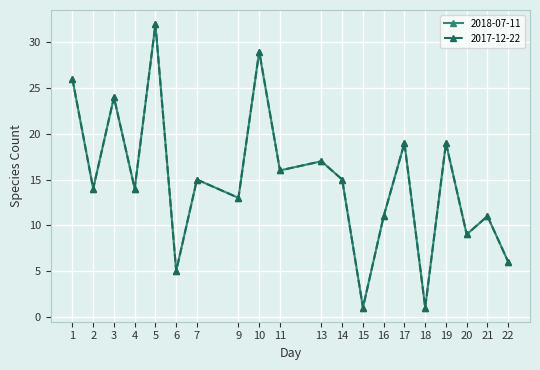

Is this an area chart (filled region under the line)?

No